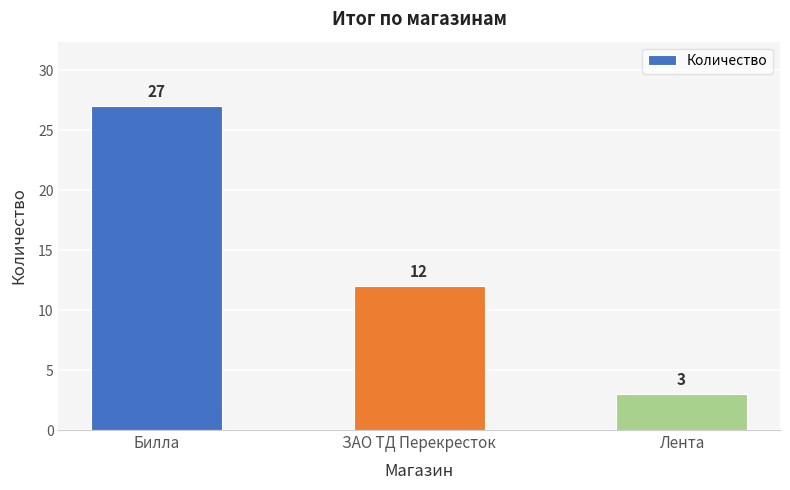

Rank the categories by value from highest to lowest.

Билла, ЗАО ТД Перекресток, Лента